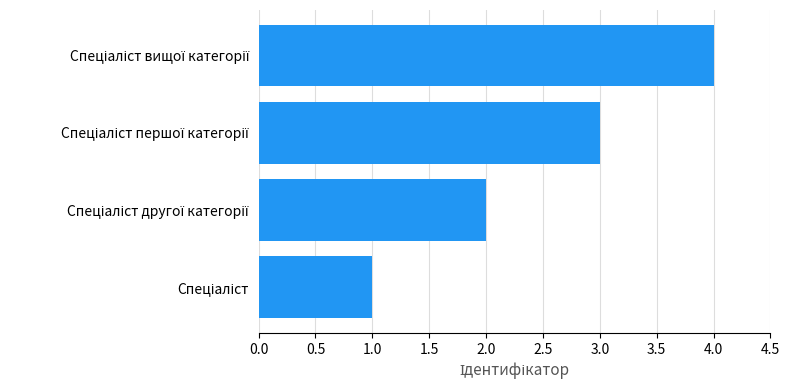

What is the sum of all values?

10